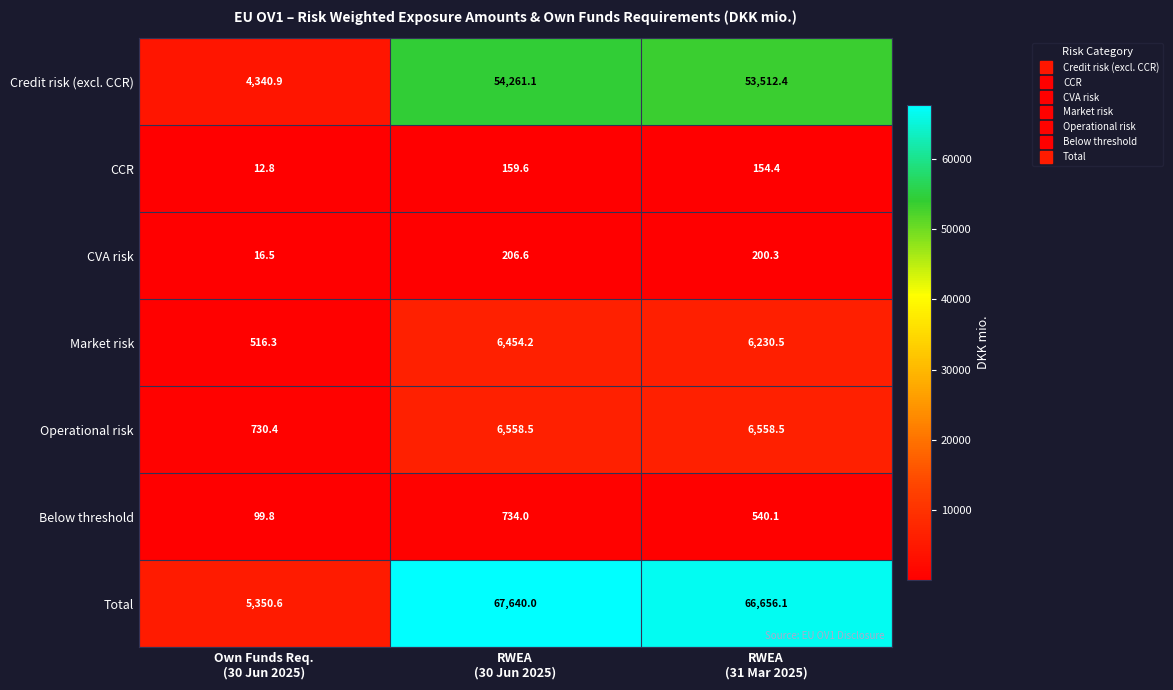

Which series has the largest total across all categories?

Total